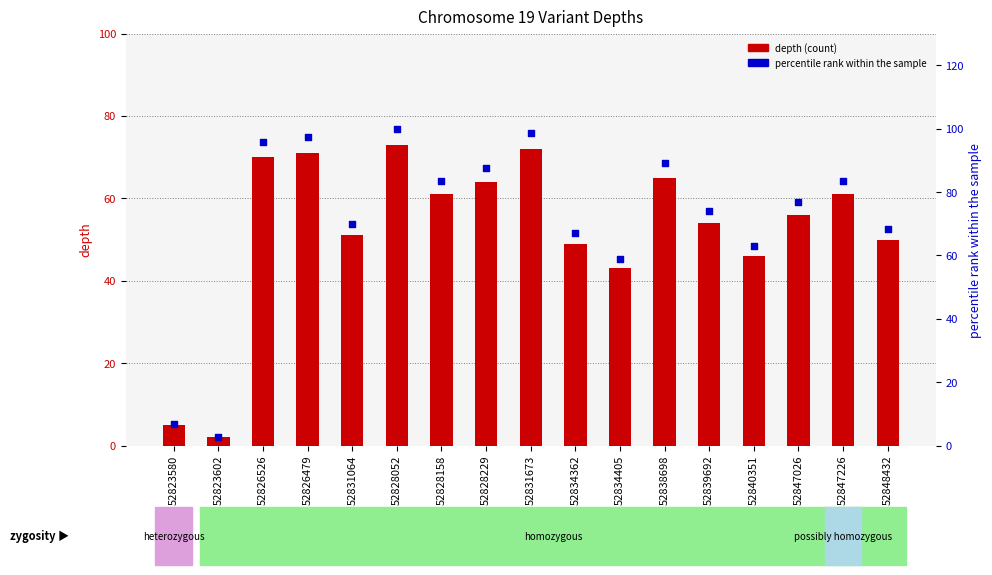

What is the ratio of the value at 52828229 to the value at 52826526?

0.9